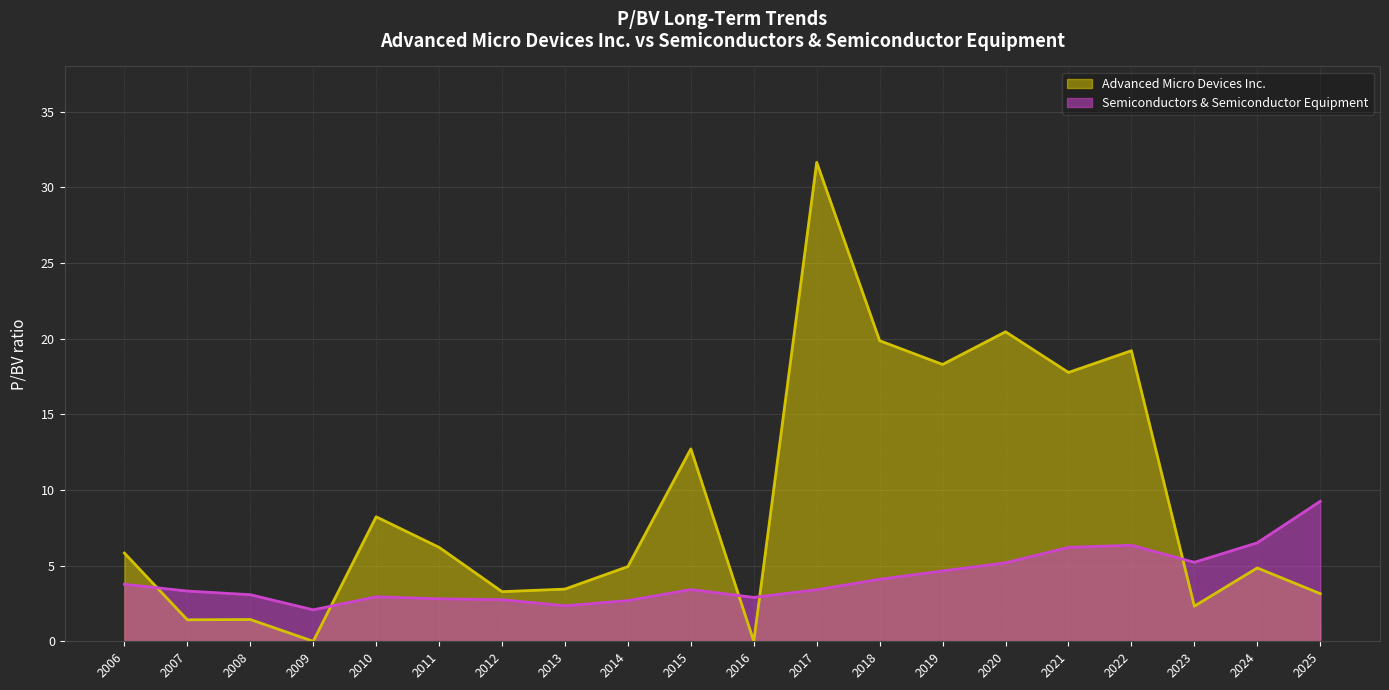

What is the maximum value shown in the chart?

31.7